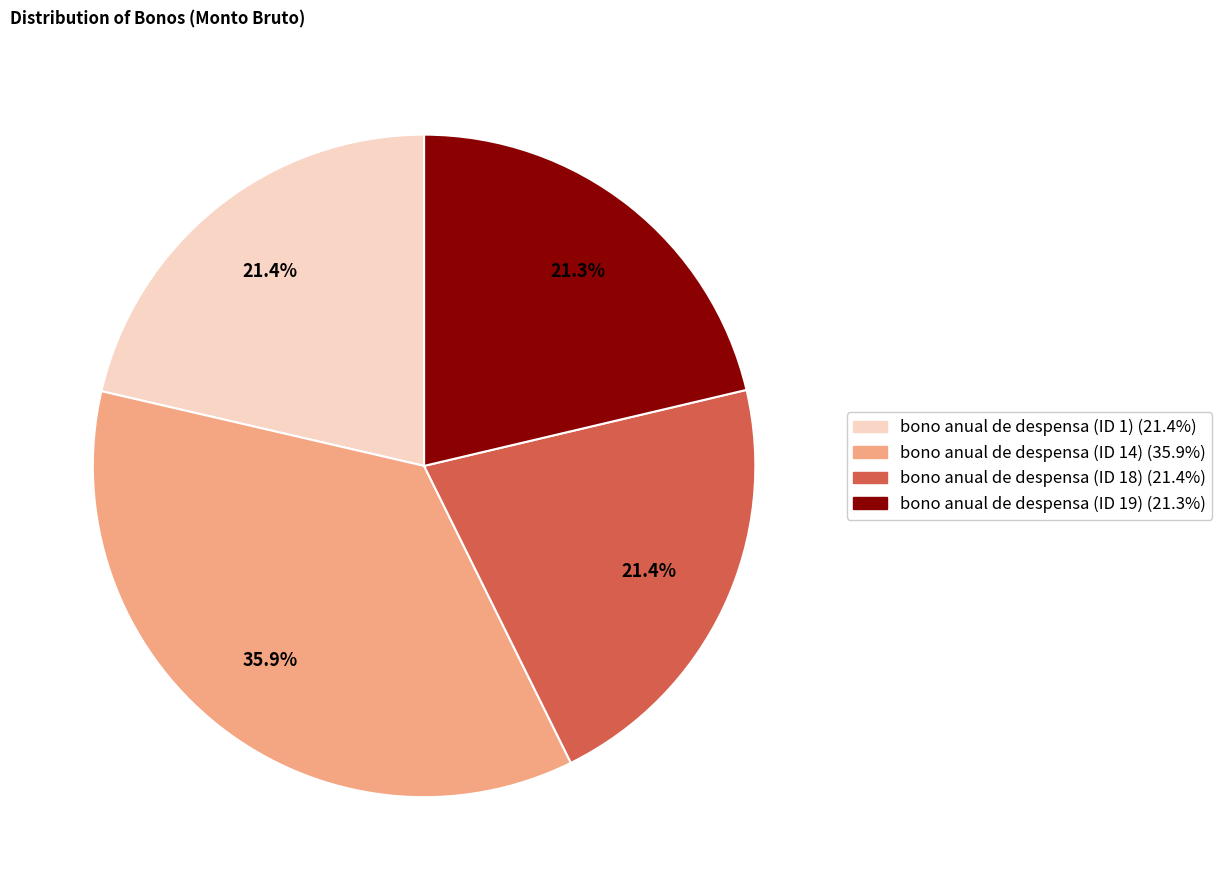

What percentage is the bono anual de despensa (ID 18) slice, to the nearest percent?

21%